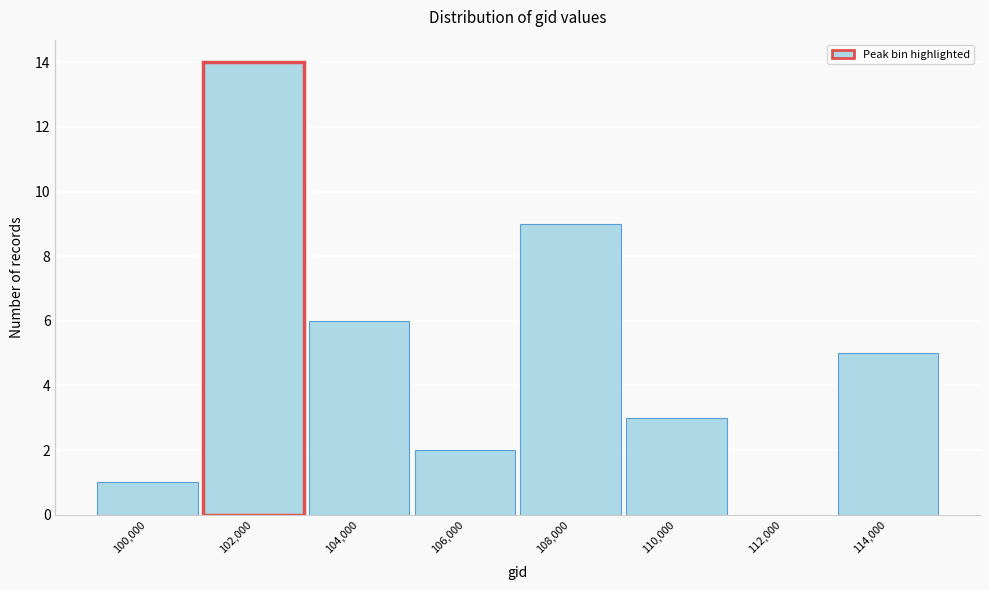

Reading left to right, what are all the values shown in this chart?

100,000=1	102,000=14	104,000=6	106,000=2	108,000=9	110,000=3	112,000=0	114,000=5